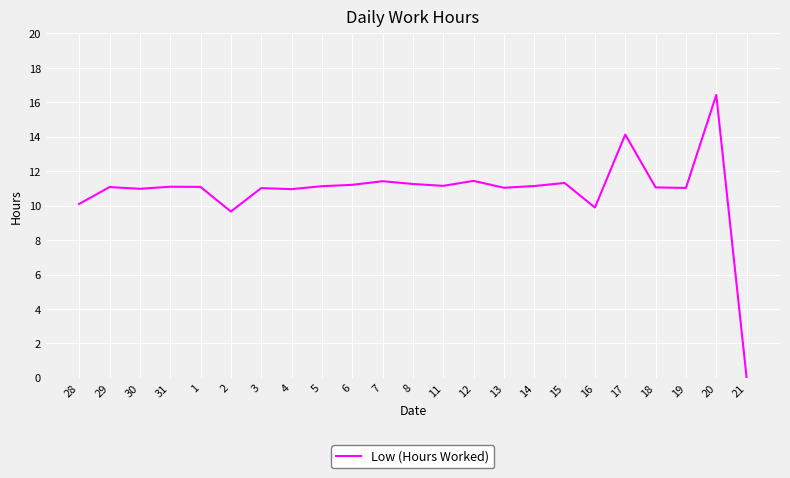

What position from the right is 4?

16